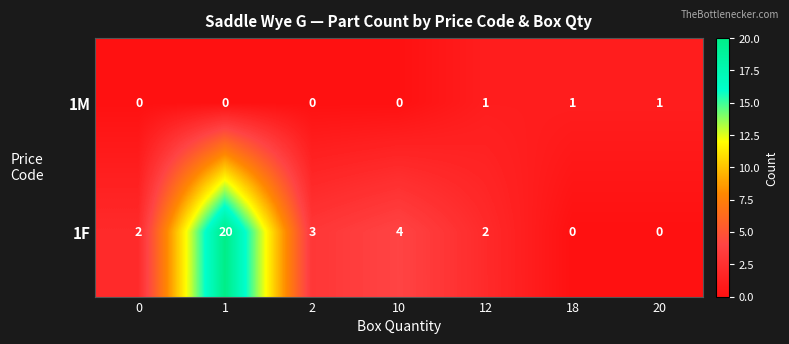

Between 0 and 18, which series saw the biggest shift?

1F